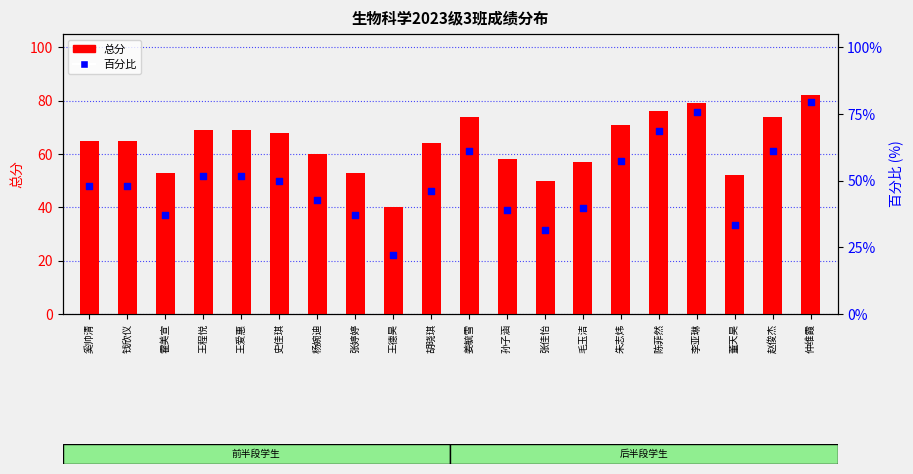

What are all the series names shown in the legend?

总分, 百分比